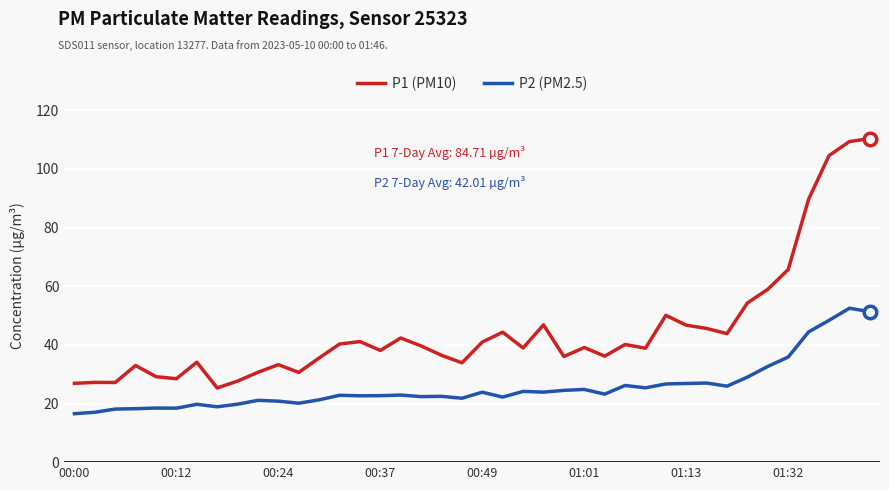

What is the sum of all P2 (PM2.5) values?

1024.5